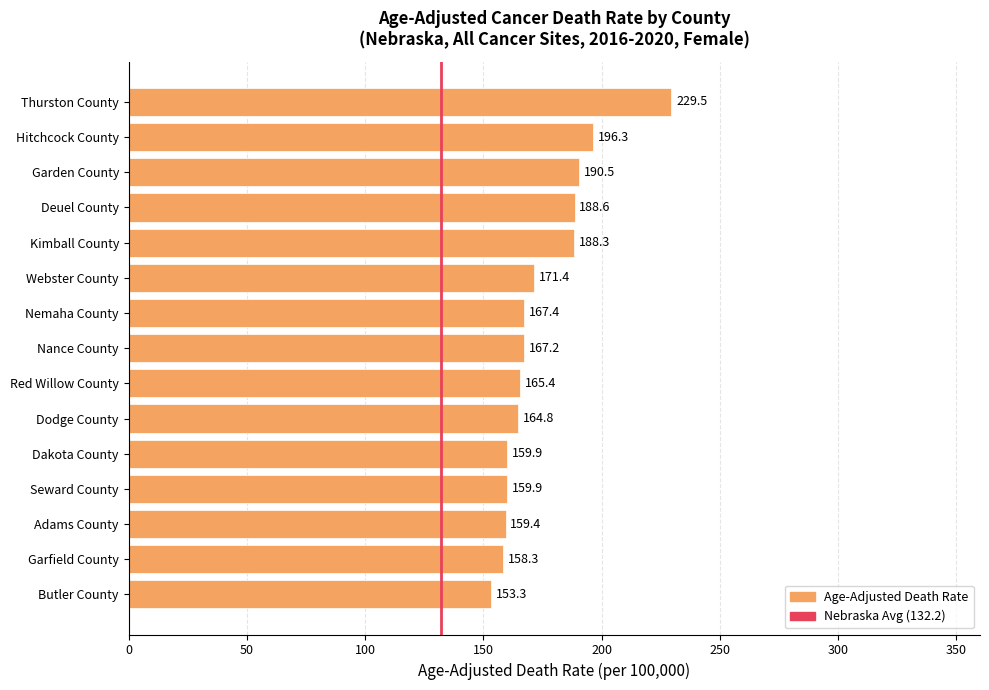

What is the smallest value displayed?

153.3